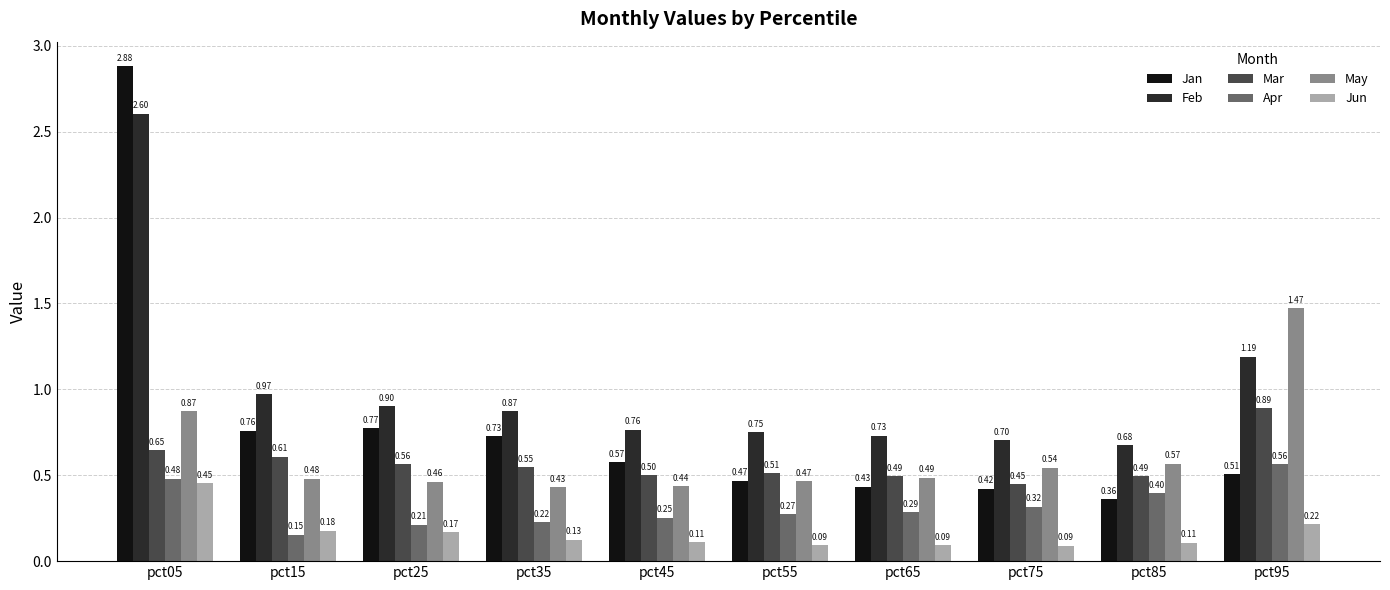

At which category is the sum across all series the highest?

pct05